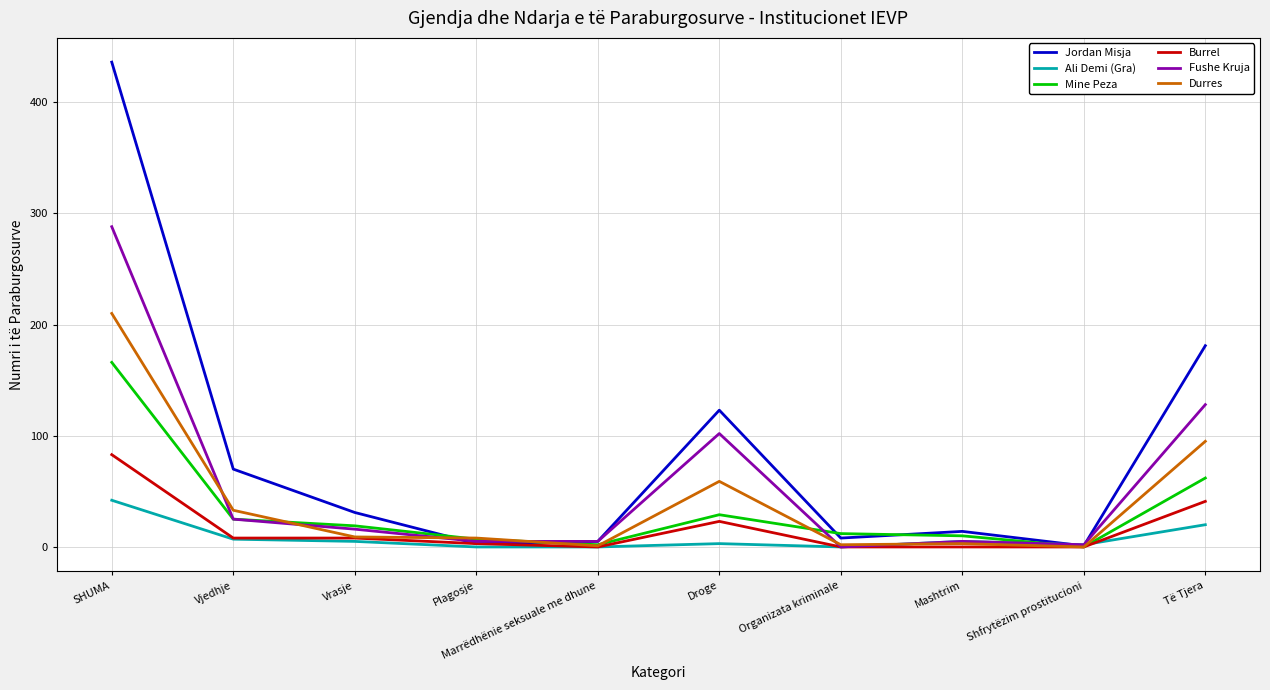

At which category does Mine Peza reach its first local peak?

Droge